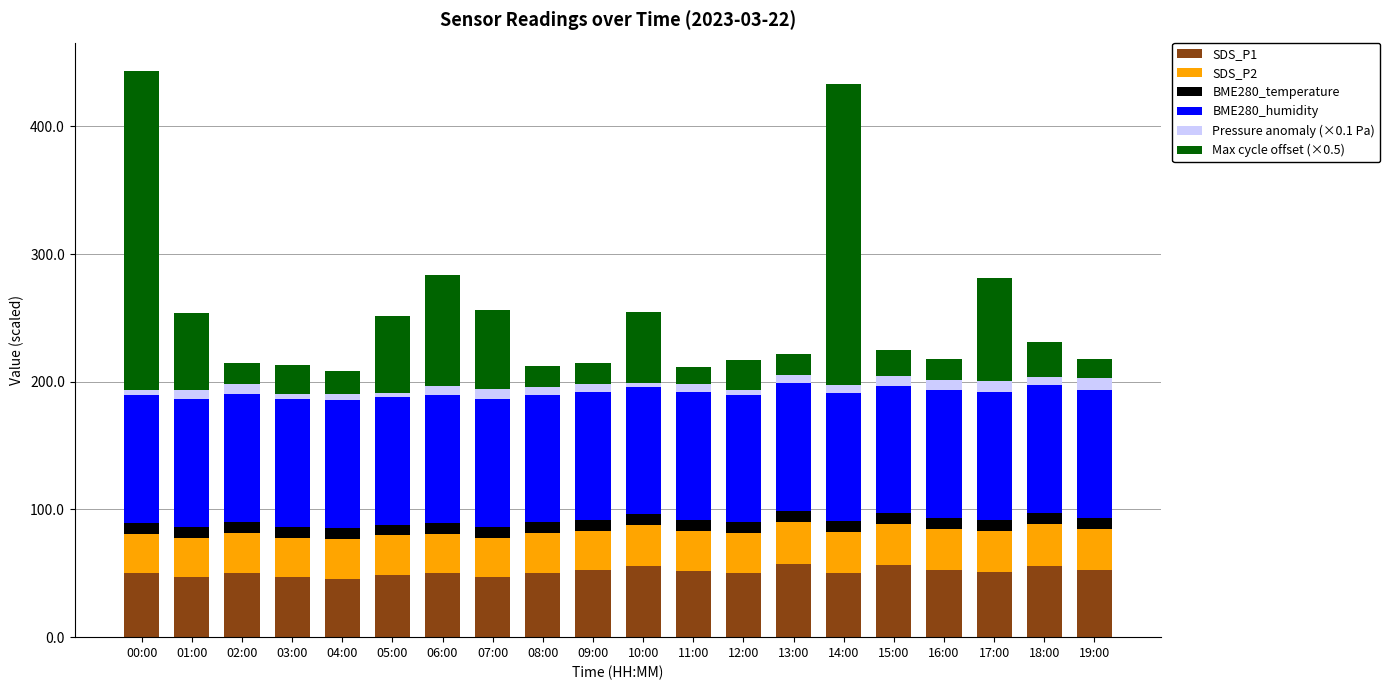

How many bars are there in total?

20